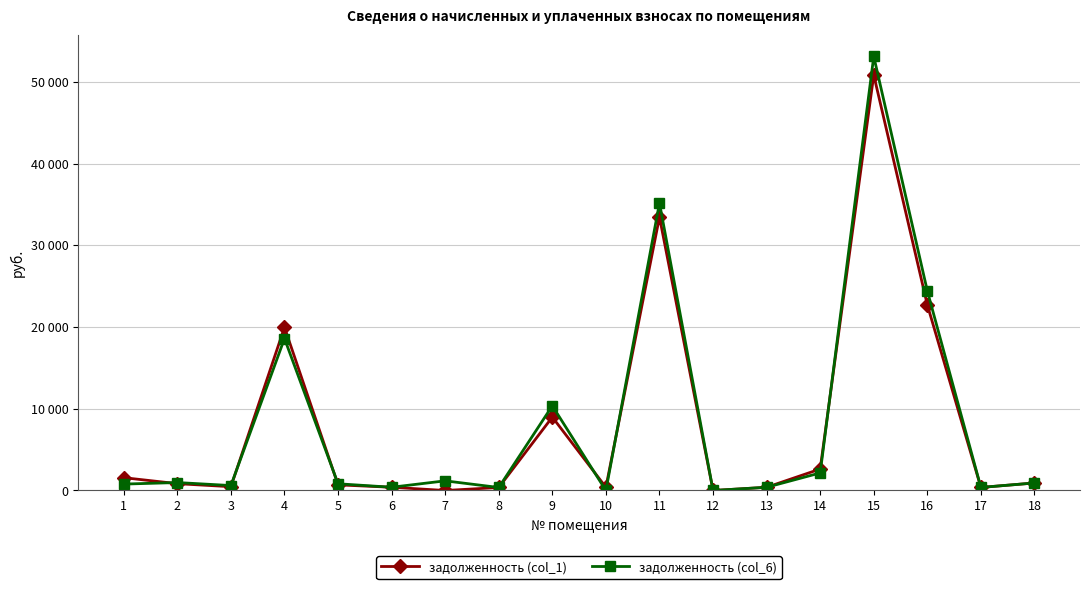

Which category has the lowest value in the задолженность (col_1) series?

7